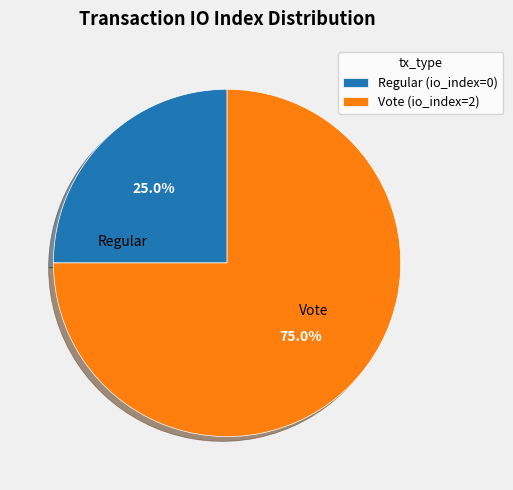

Which has a higher value, Regular (io_index=0) or Vote (io_index=2)?

Vote (io_index=2)